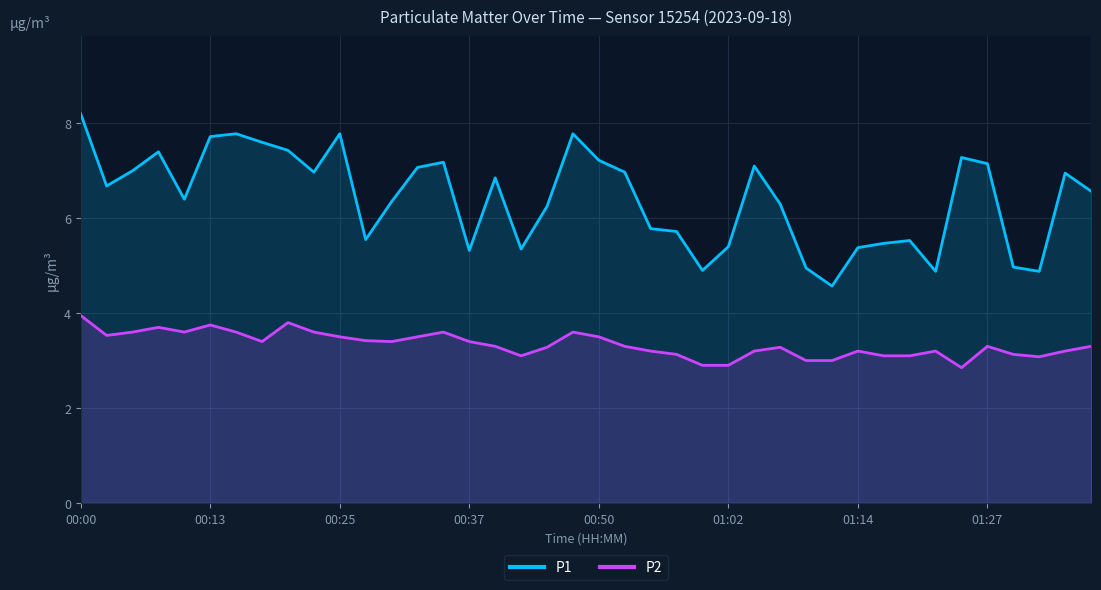

True or false: P2 and P1 intersect in this chart.

False